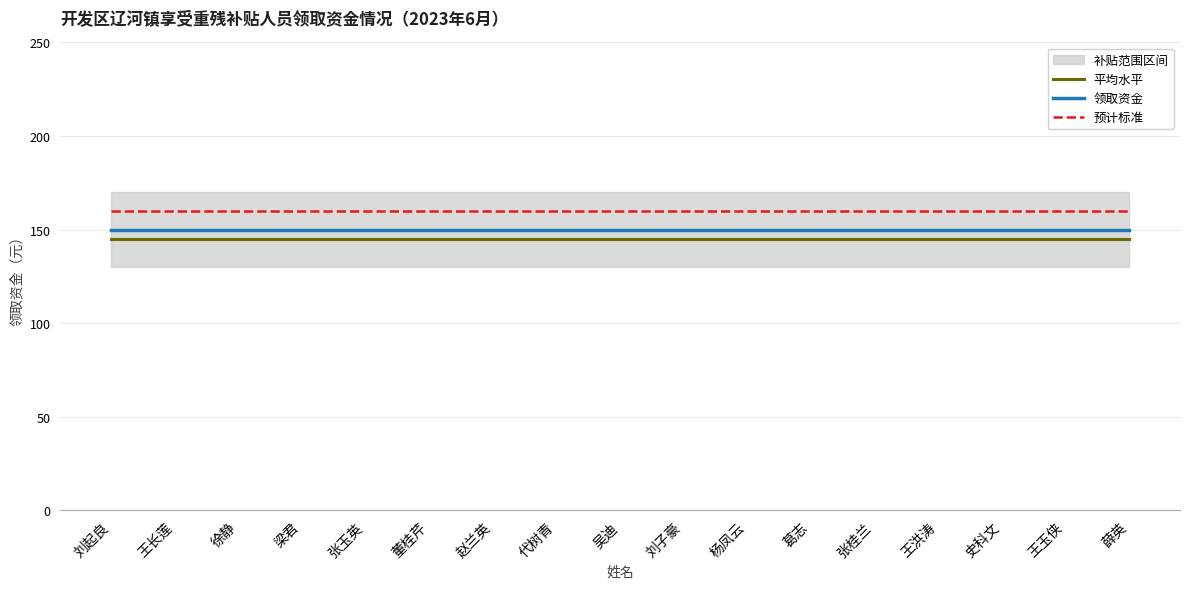

Which label corresponds to the smallest value in the chart?

刘起良